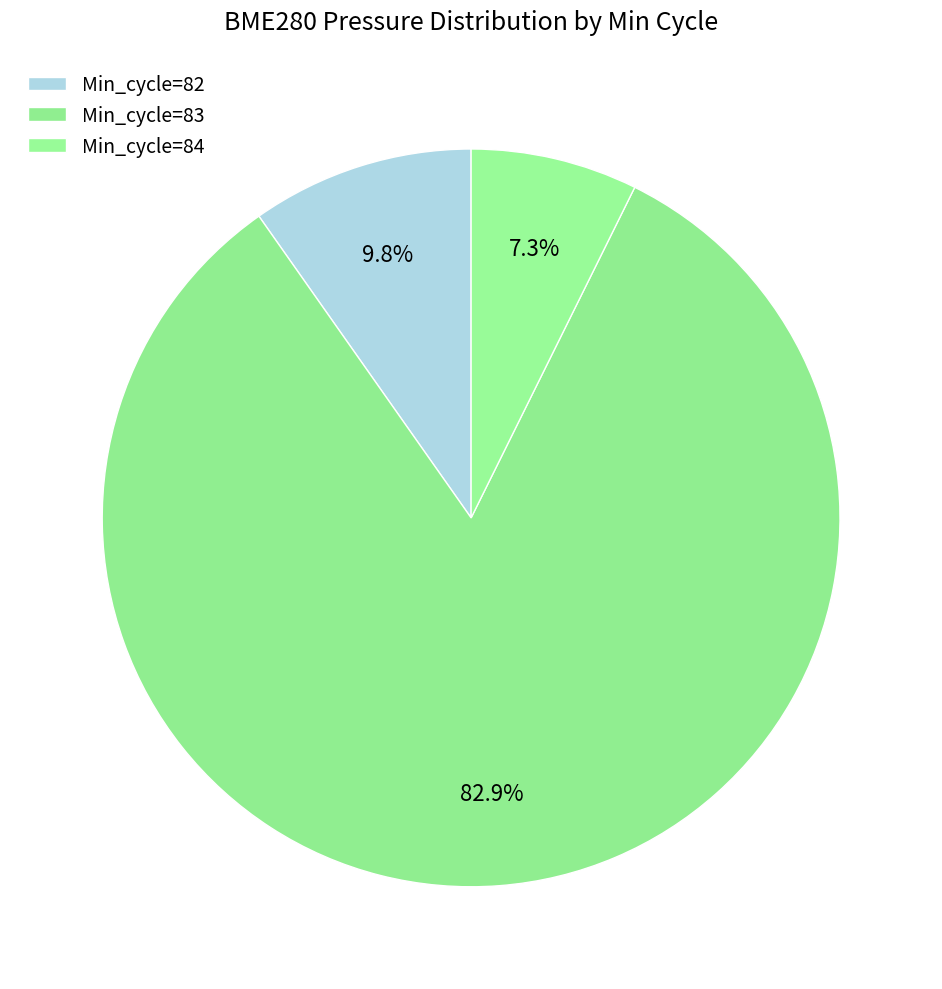

Which category has the biggest portion of the pie?

83